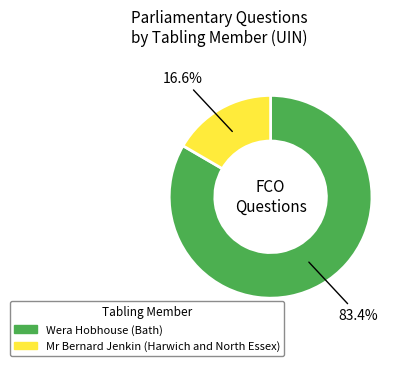

Between Wera Hobhouse (Bath) and Mr Bernard Jenkin (Harwich and North Essex), which is larger?

Wera Hobhouse (Bath)